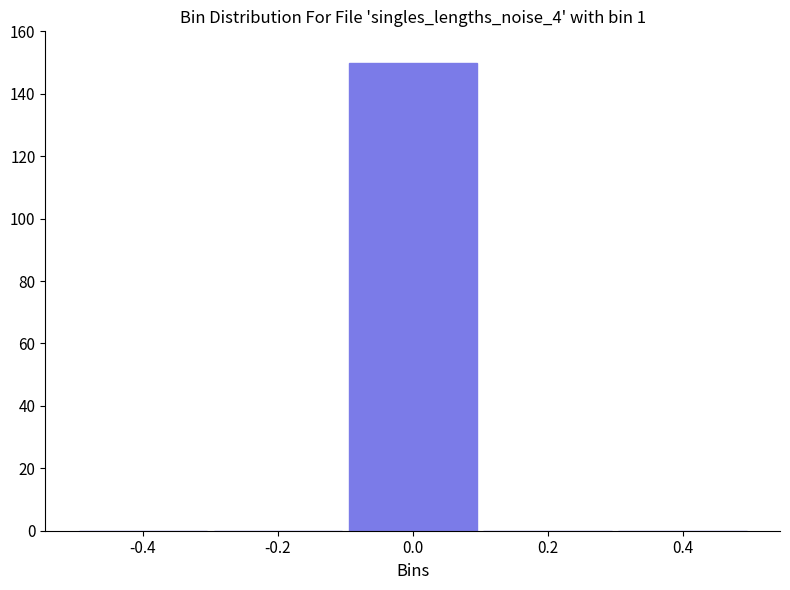

Over which range of the x-axis is the bar tallest?

-0.1 to 0.1